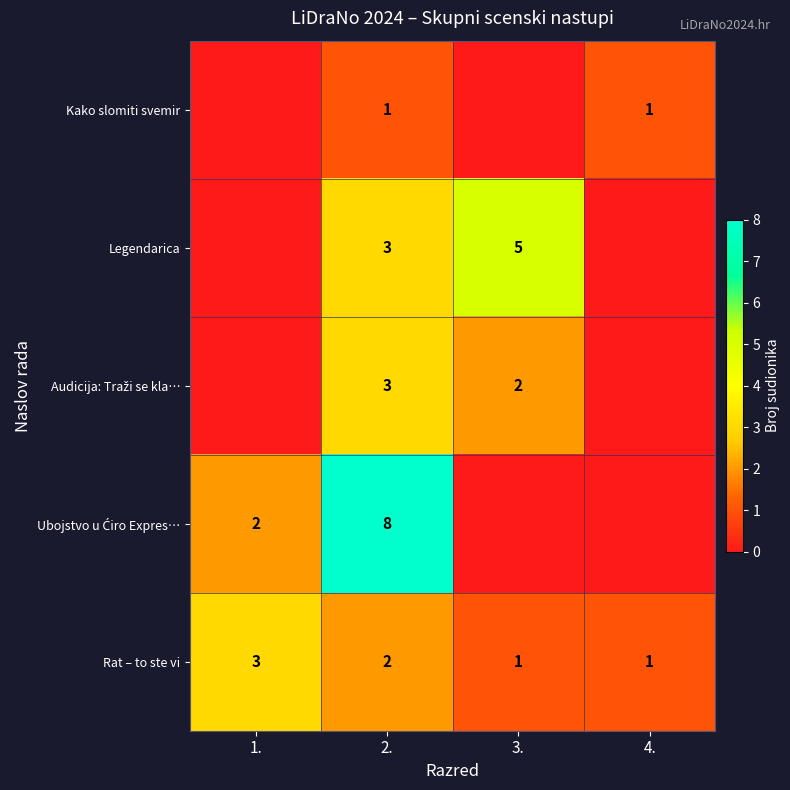

Is the value of Rat – to ste vi at 3. greater than the value of Legendarica at 2.?

No